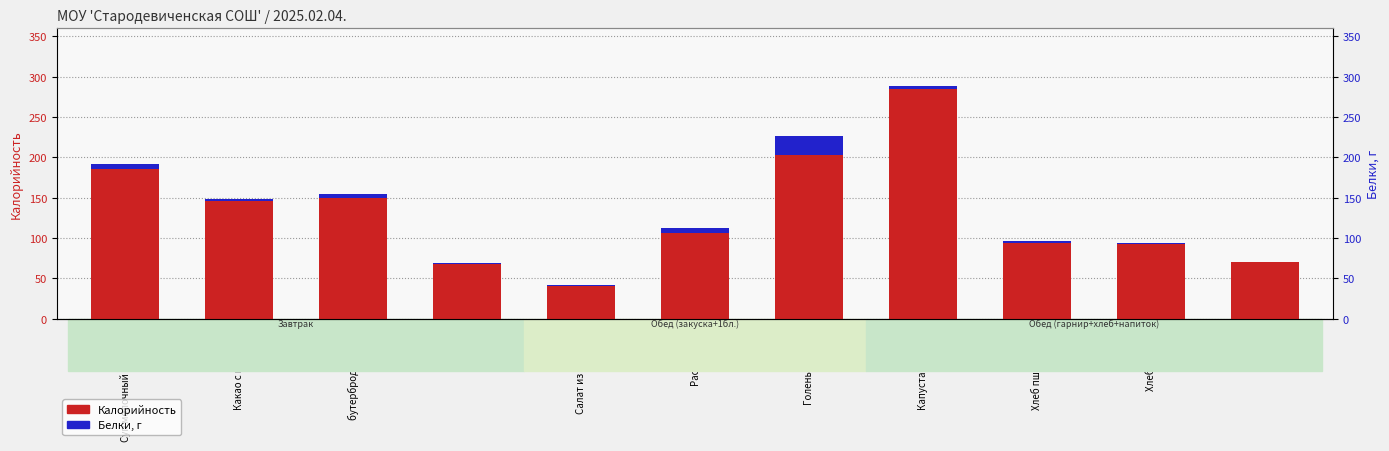

Where does the Калорийность series first go above 105?

Суп молочный рисовый